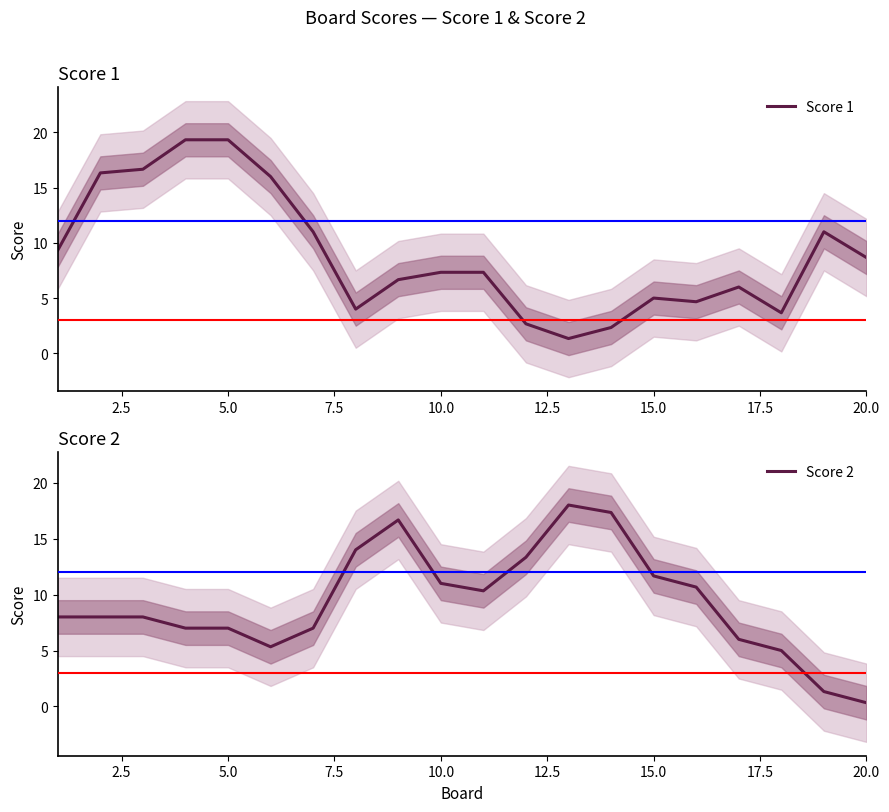

The value of Score 1 at 20.0 is 5.0. True or false?

False